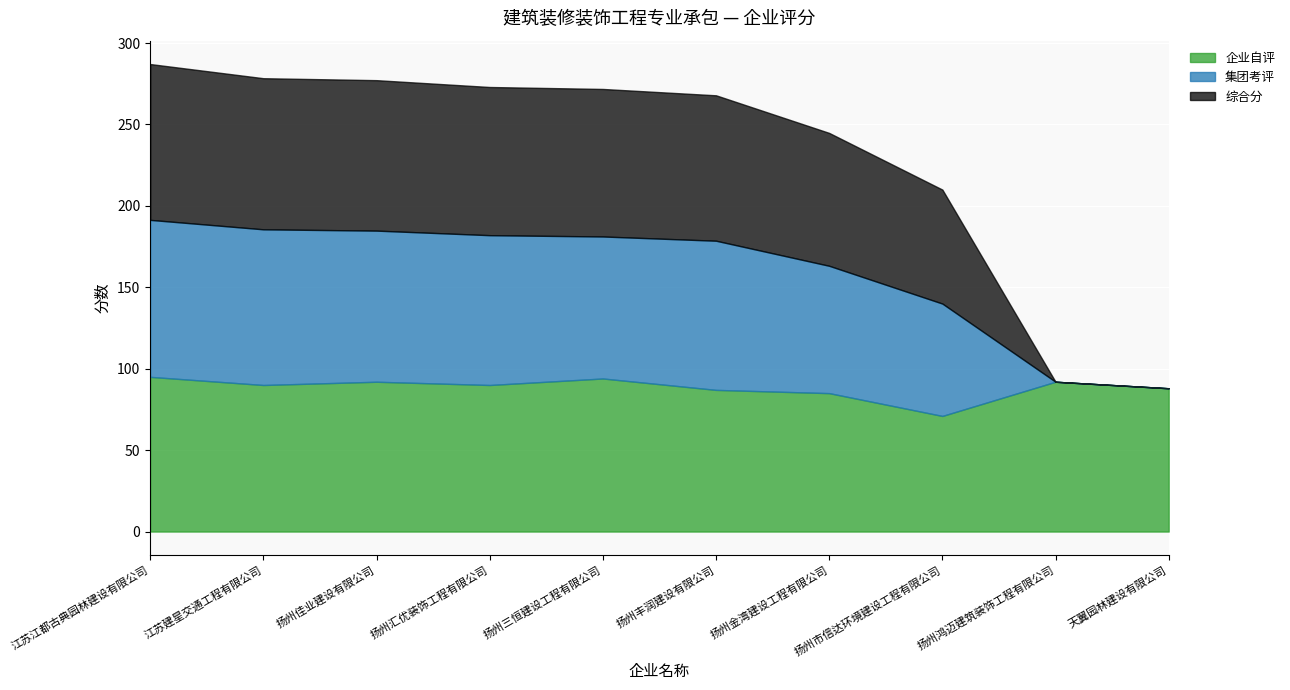

How many lines are shown in the chart?

3